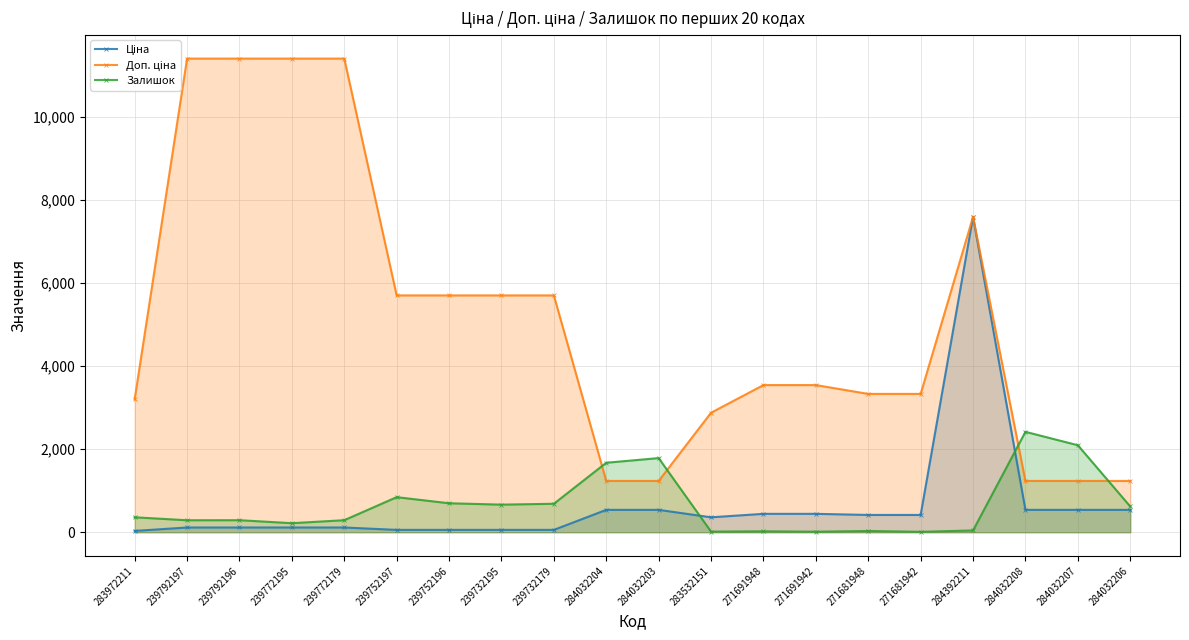

Does the chart display data point markers on the line(s)?

Yes